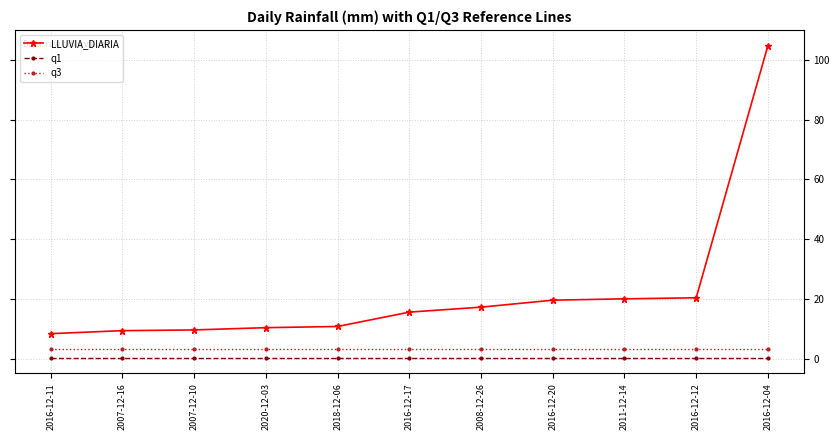

At which category is the sum across all series the highest?

2016-12-04